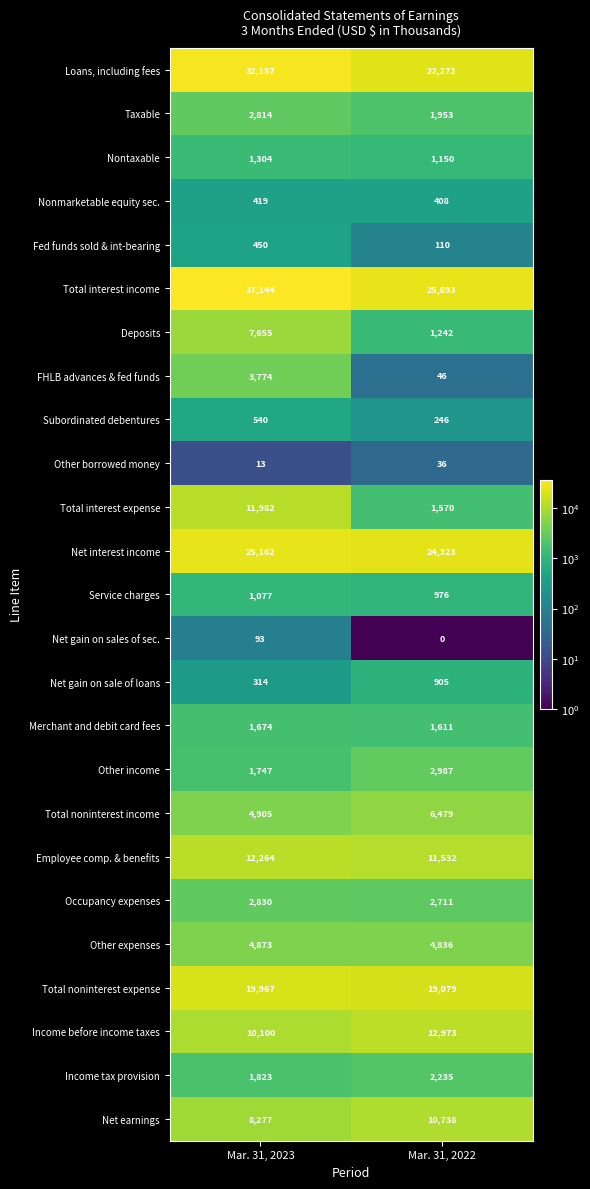

What is the average value of the Total interest expense series?

6776